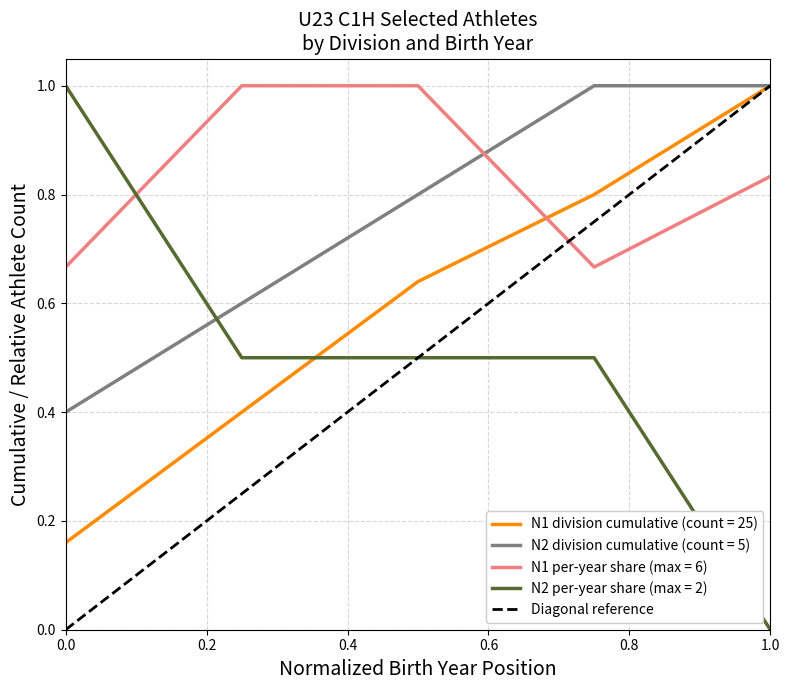

True or false: N1 per-year share (max = 6) and N2 per-year share (max = 2) cross at least once.

True